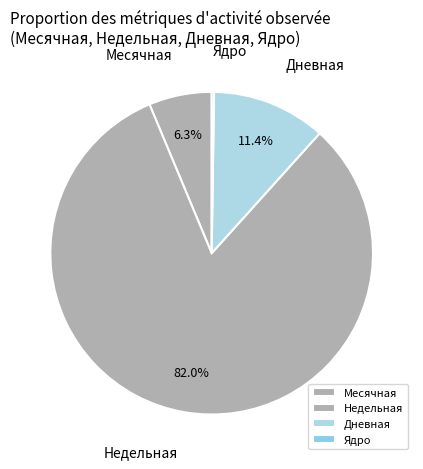

Do Месячная and Недельная together represent more than half of the pie?

Yes